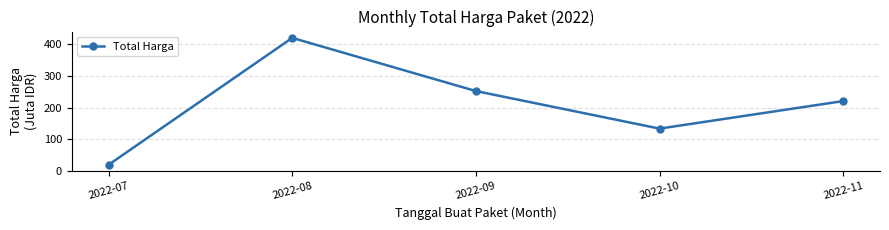

Which has a higher value, 2022-11 or 2022-07?

2022-11